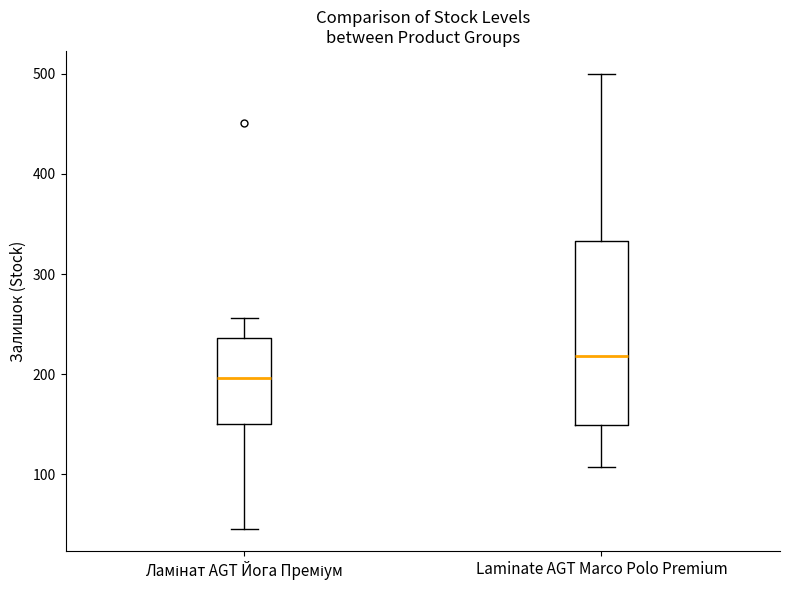

Where is the lower edge of the box for Ламінат AGT Йога Преміум on the y-axis? The values are not printed on the chart, so give them approximately, as read against the axis.

150